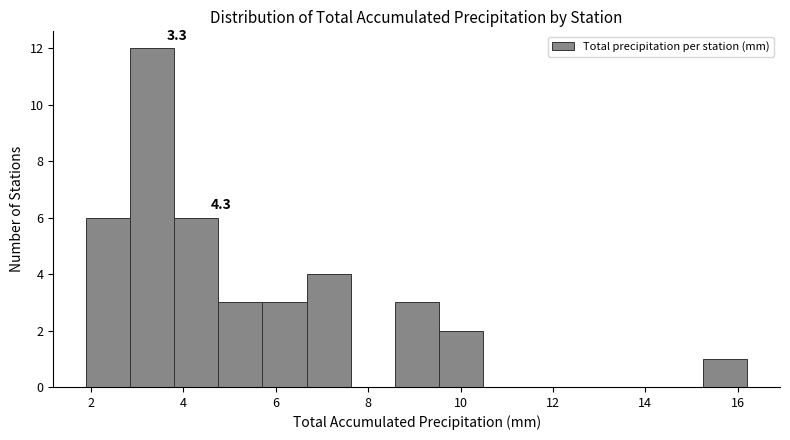

Which range on the x-axis has the tallest bar?

2.8 to 3.8